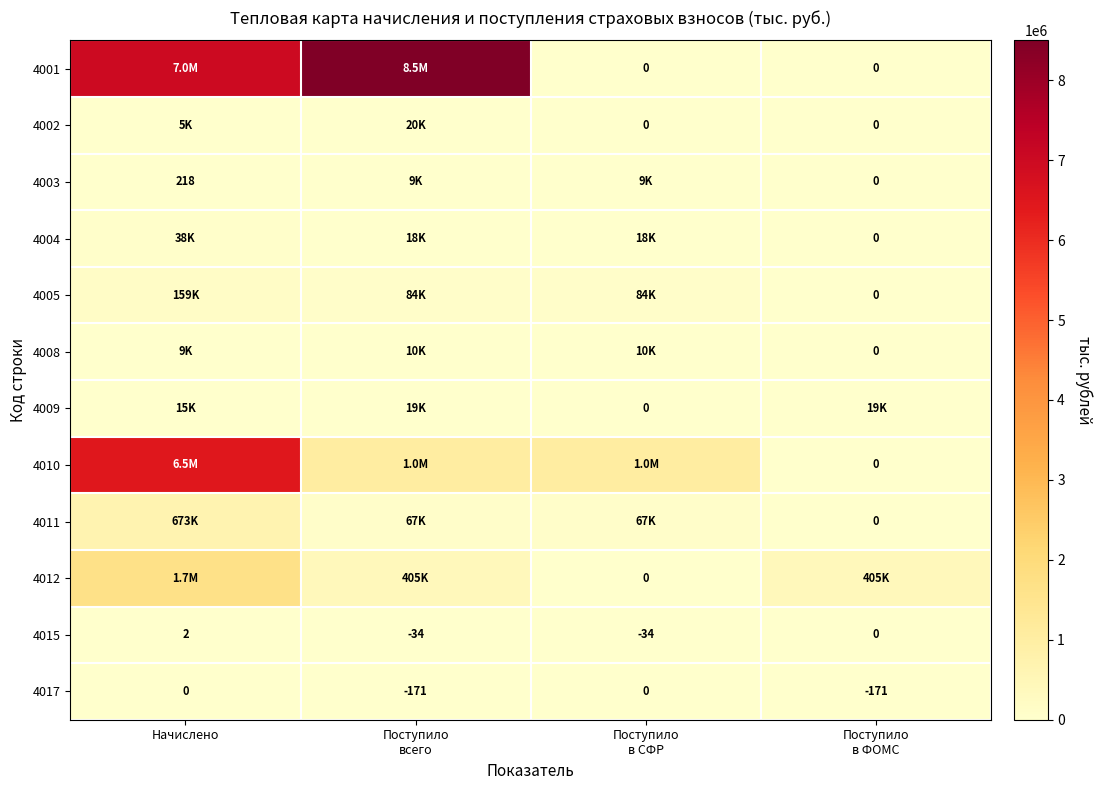

What is the difference between the maximum and minimum values in the 4003 series?

9290